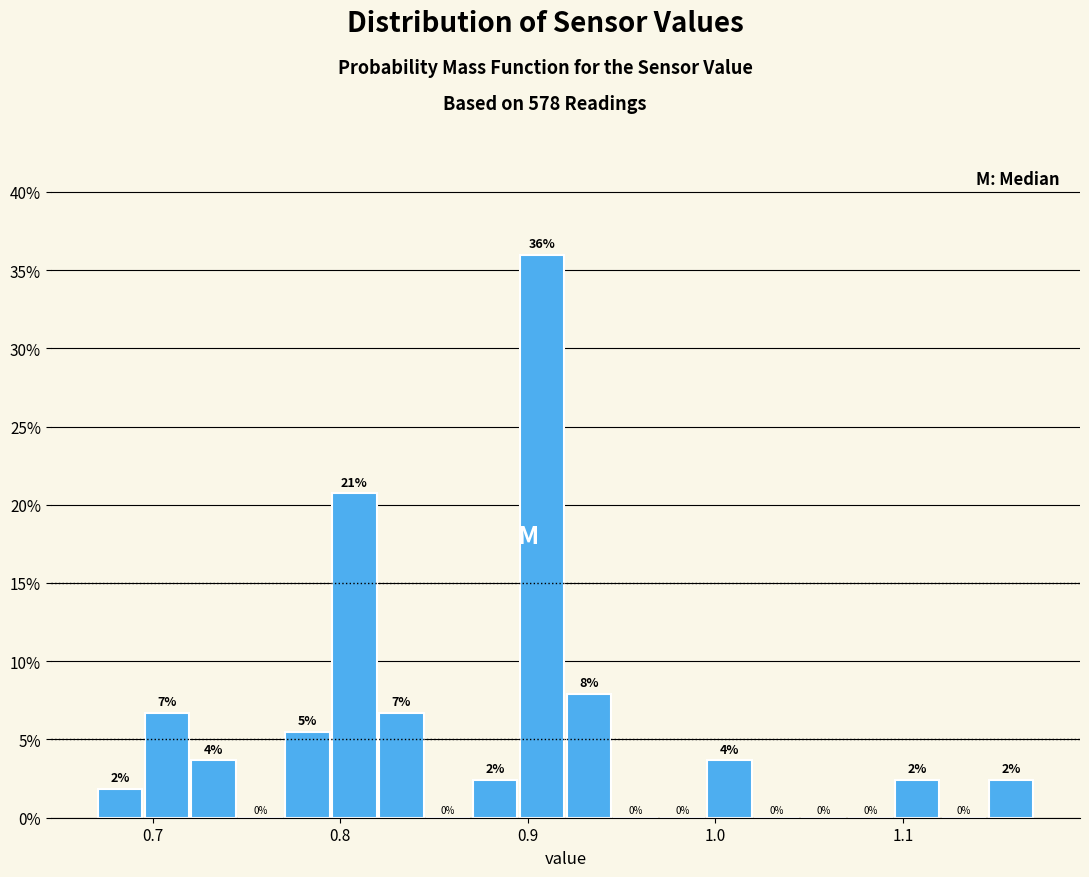

Around what value on the x-axis is the tallest bar? Give the approximate position of its centre, as read against the axis.

0.91